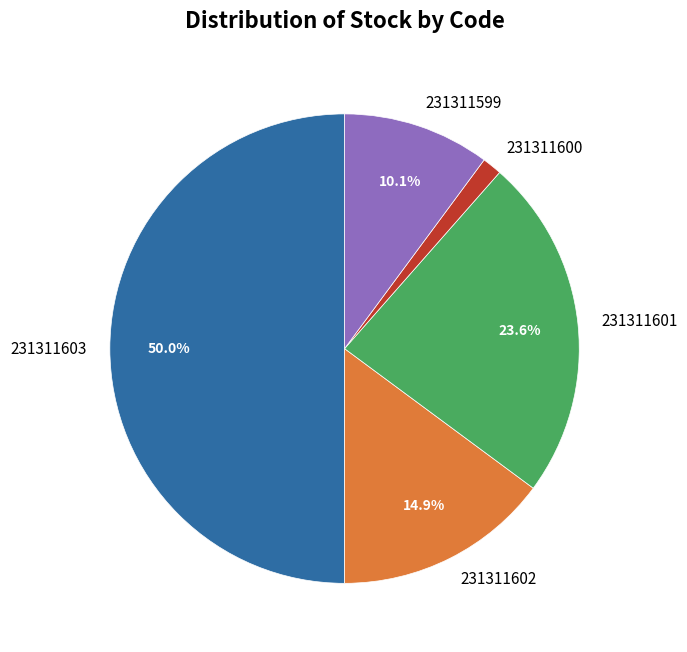

To the nearest percent, what is the difference between the 231311599 and 231311600 slice percentages?

9%